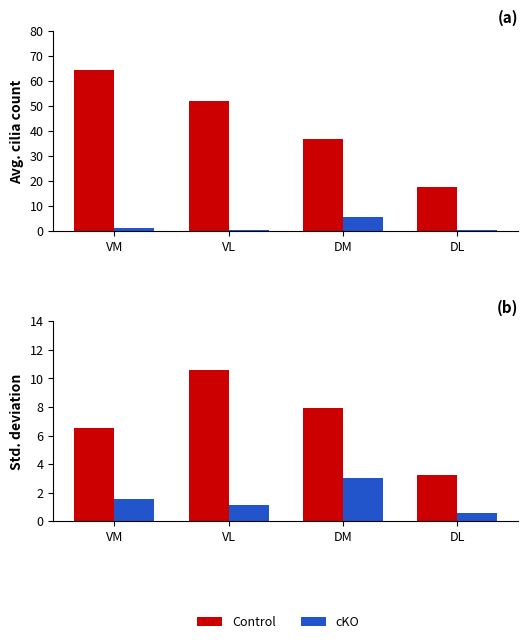

What is the sum of the cKO values at VL and DM?

4.2